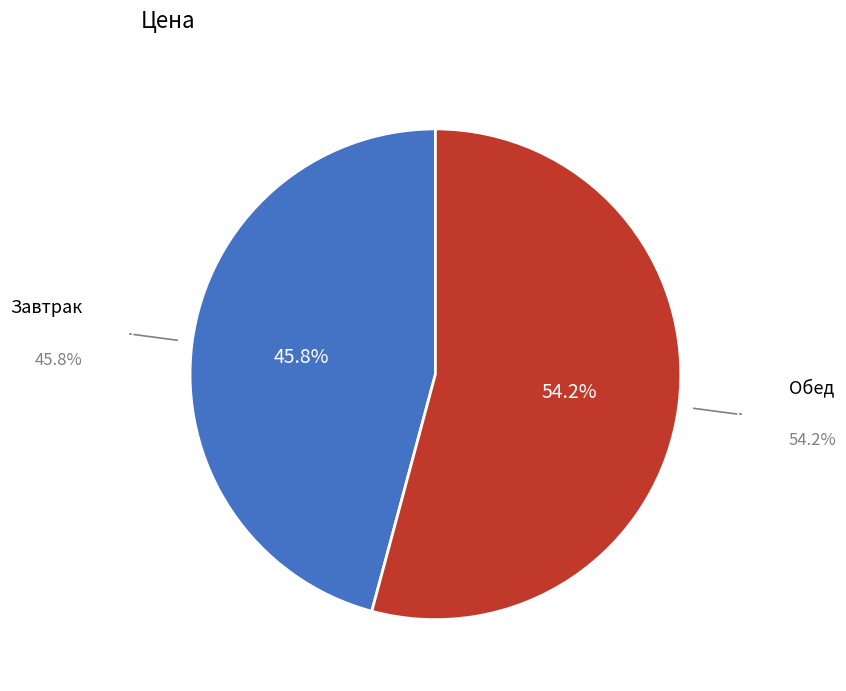

Does any single category account for the majority?

Yes